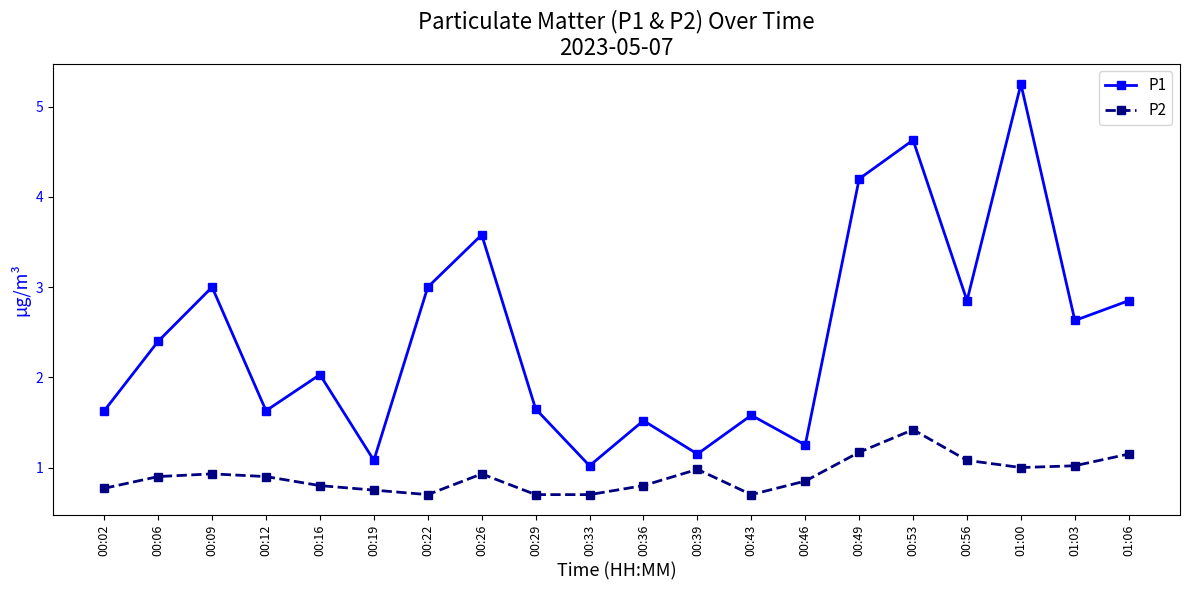

What is the highest value of the P2 series?

1.4